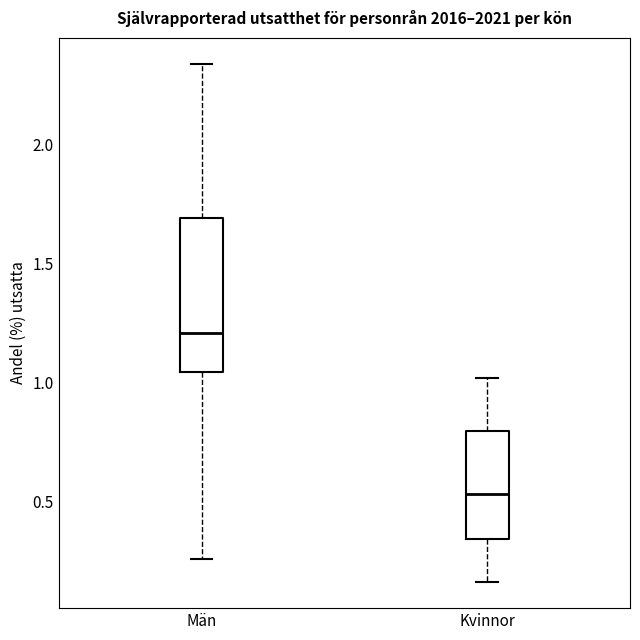

Which box is the tallest, from its lower edge to its upper edge?

Män